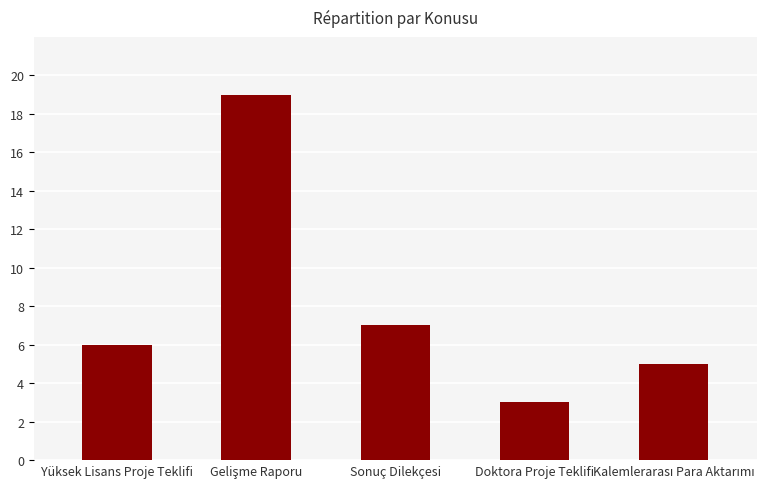

What is the sum of the values at Sonuç Dilekçesi and Yüksek Lisans Proje Teklifi?

13